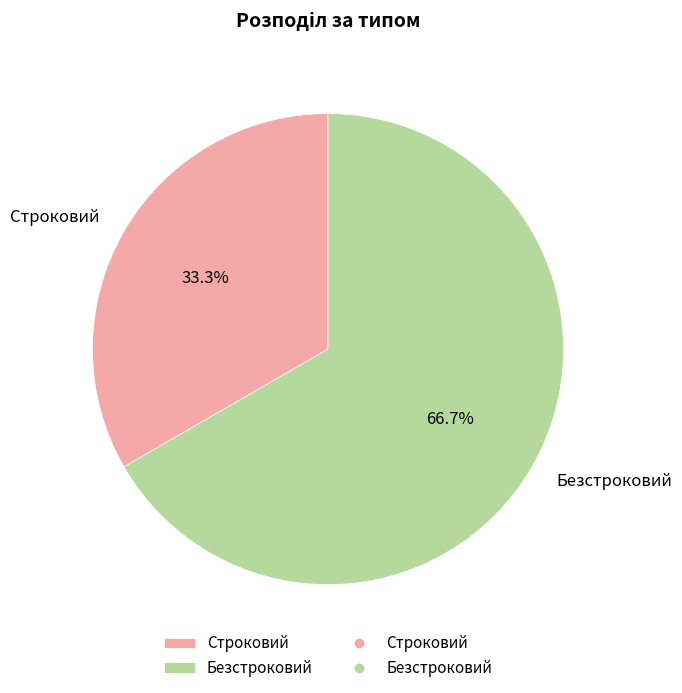

To the nearest percent, what is the average slice percentage?

50%